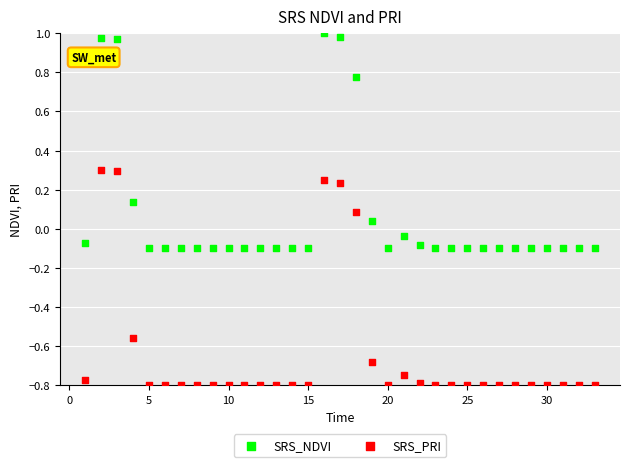

Which series reaches the minimum Y coordinate?

SRS_PRI